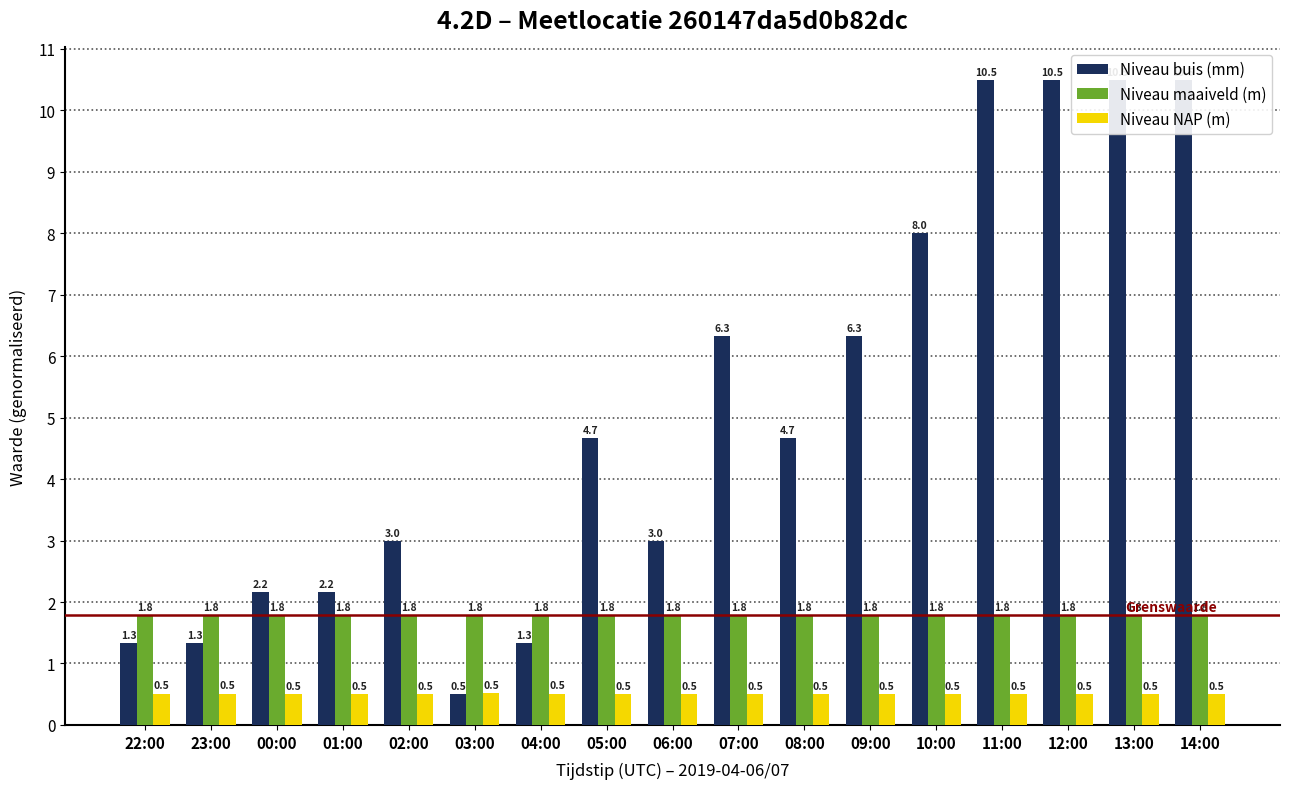

What is the sum of all Niveau NAP (m) values?

8.6